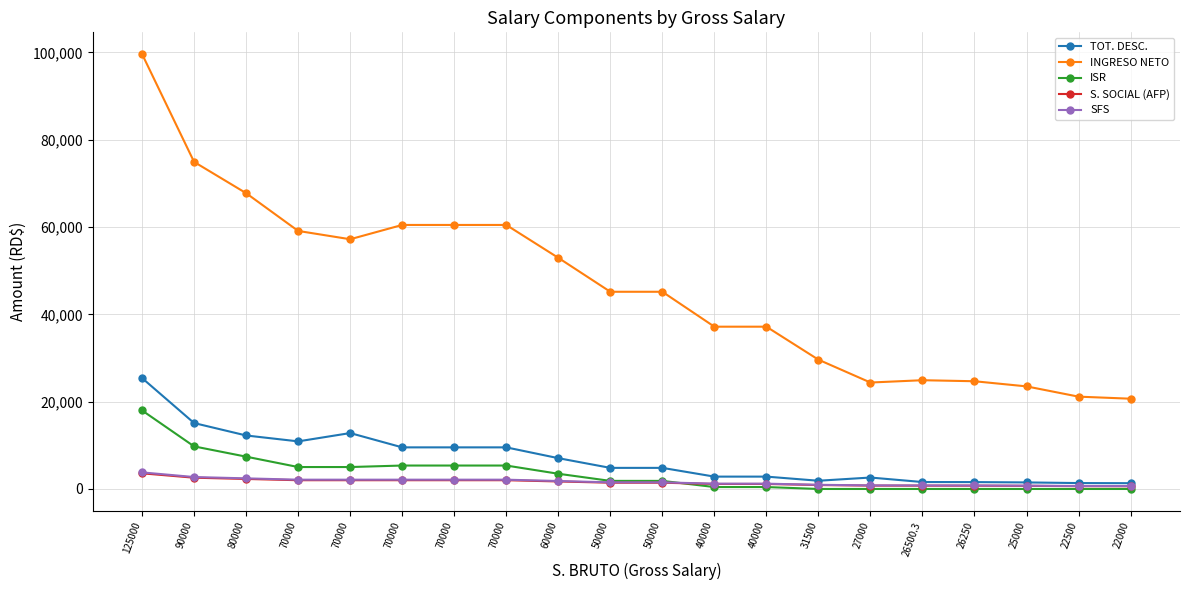

Does the chart have visible grid lines?

Yes